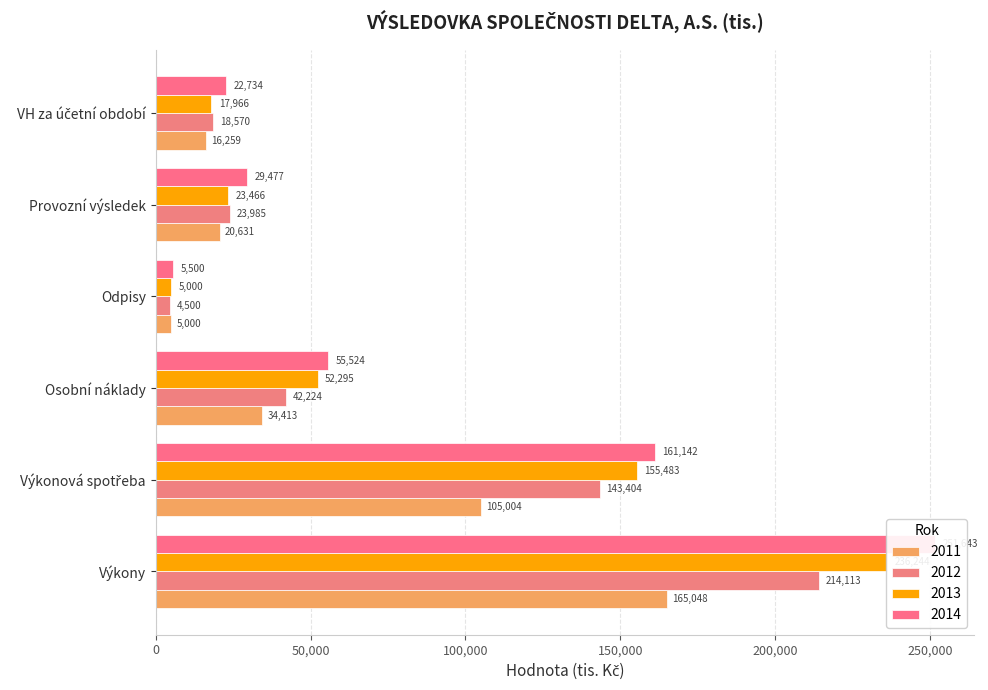

What is the greatest value displayed?

251643.0